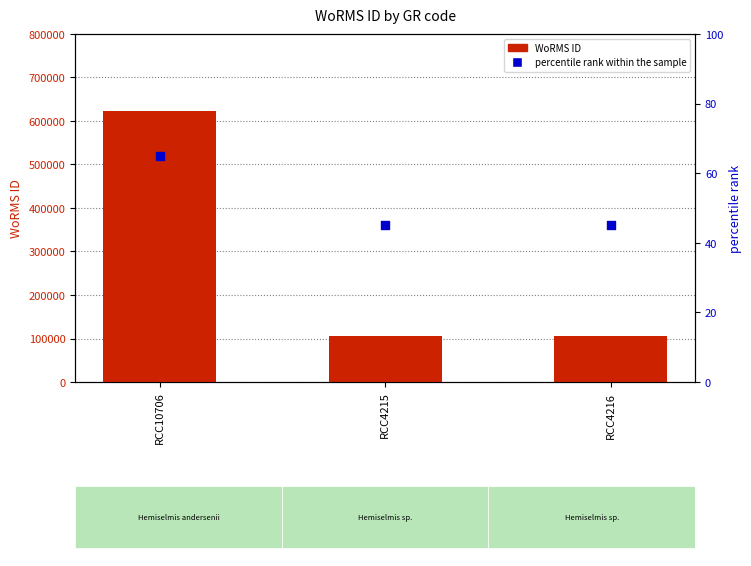

What are all the series names shown in the legend?

WoRMS ID, percentile rank within the sample